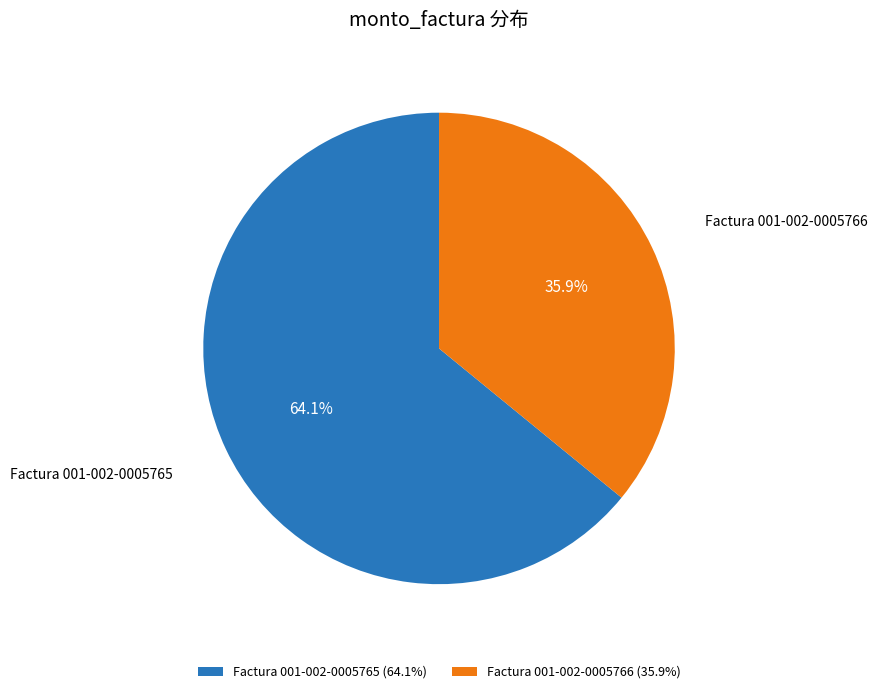

Is Factura 001-002-0005765 the majority of the pie?

Yes